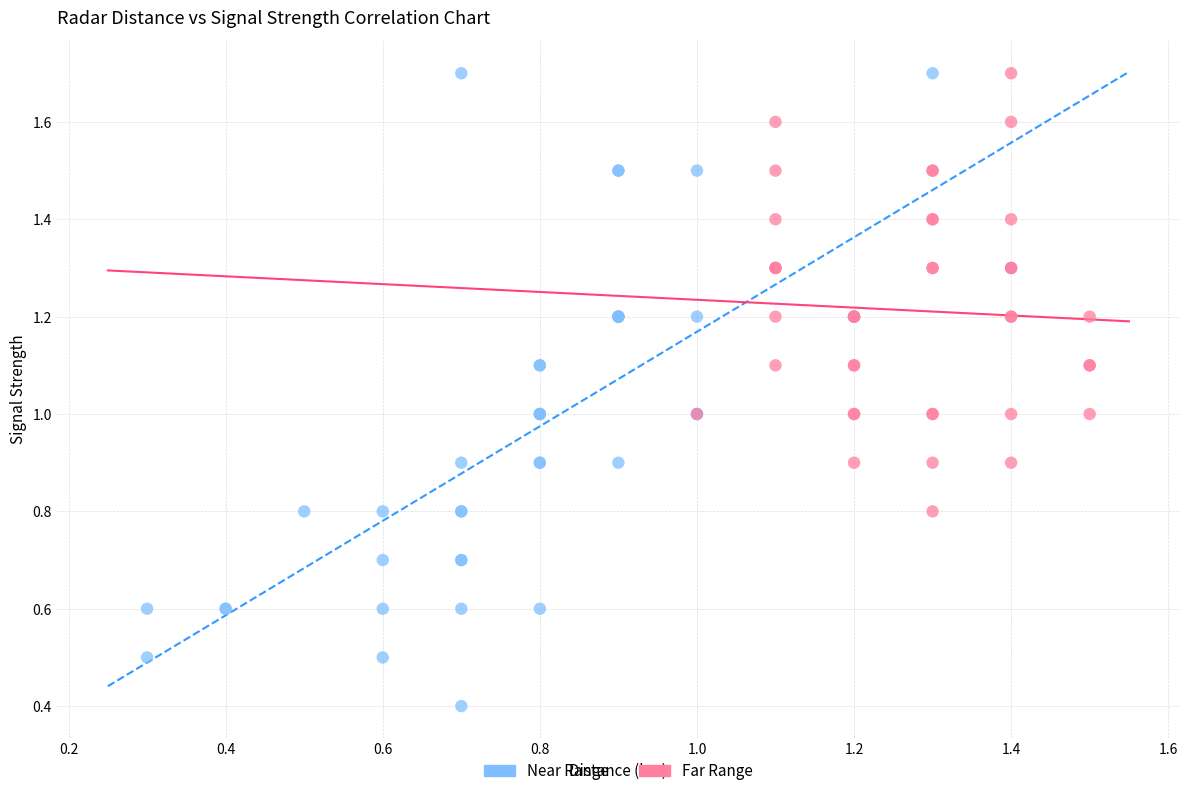

Which series reaches the minimum Y coordinate?

Near Range